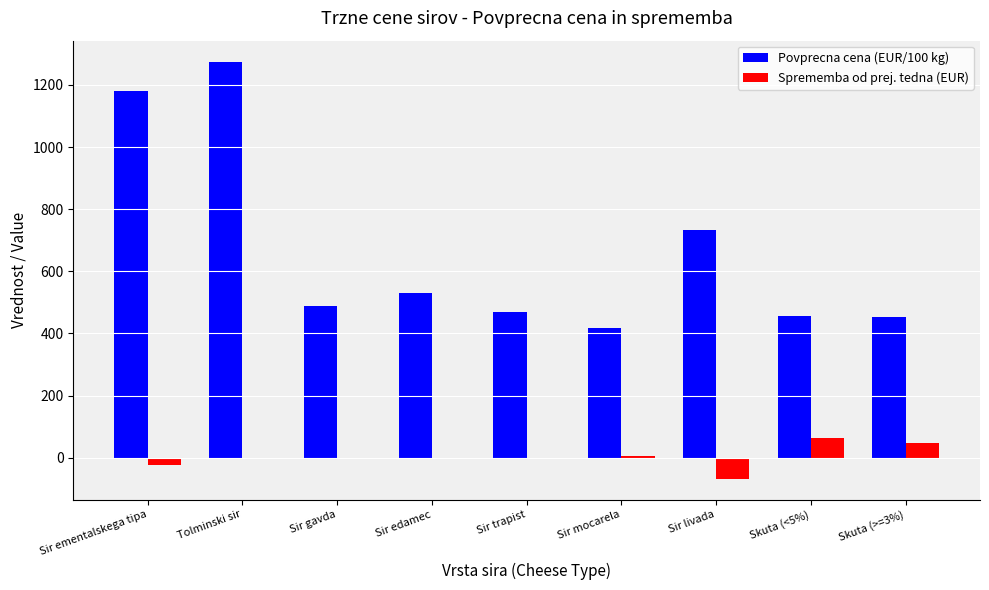

Is the value of Sprememba od prej. tedna (EUR) at Sir gavda greater than the value of Povprecna cena (EUR/100 kg) at Skuta (>=3%)?

No